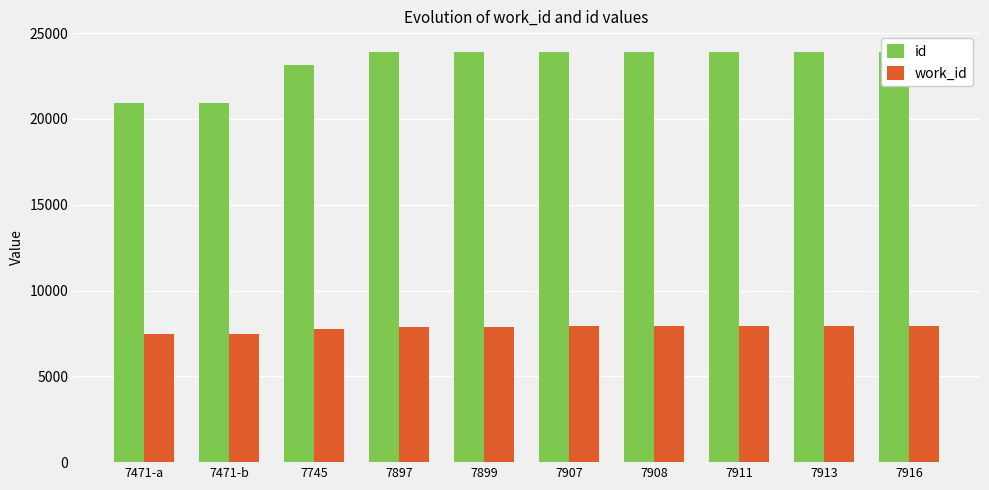

Is the value of id at 7908 greater than the value of work_id at 7913?

Yes